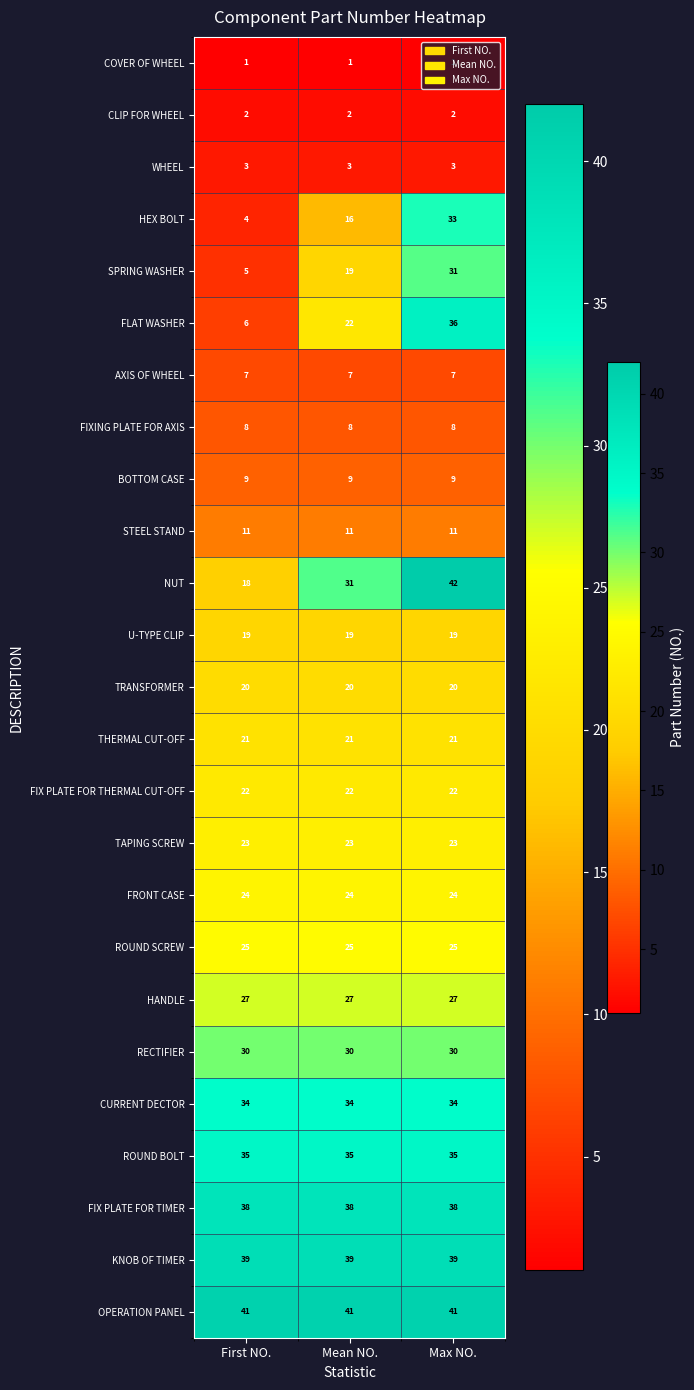

Rank the series by their maximum value, from highest to lowest.

NUT, OPERATION PANEL, KNOB OF TIMER, FIX PLATE FOR TIMER, FLAT WASHER, ROUND BOLT, CURRENT DECTOR, HEX BOLT, SPRING WASHER, RECTIFIER, HANDLE, ROUND SCREW, FRONT CASE, TAPING SCREW, FIX PLATE FOR THERMAL CUT-OFF, THERMAL CUT-OFF, TRANSFORMER, U-TYPE CLIP, STEEL STAND, BOTTOM CASE, FIXING PLATE FOR AXIS, AXIS OF WHEEL, WHEEL, CLIP FOR WHEEL, COVER OF WHEEL